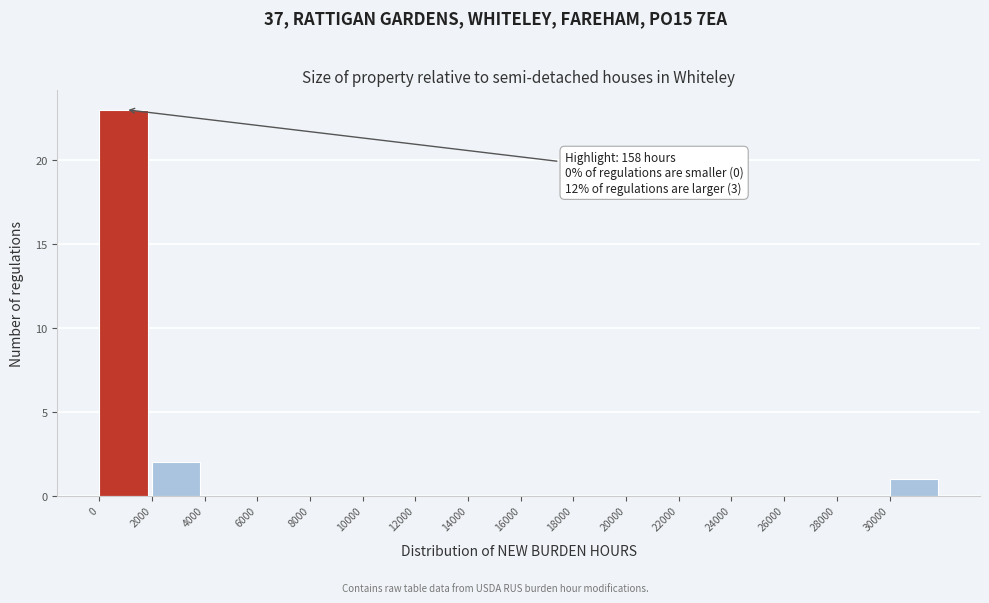

Which range on the x-axis has the tallest bar?

0 to 2000